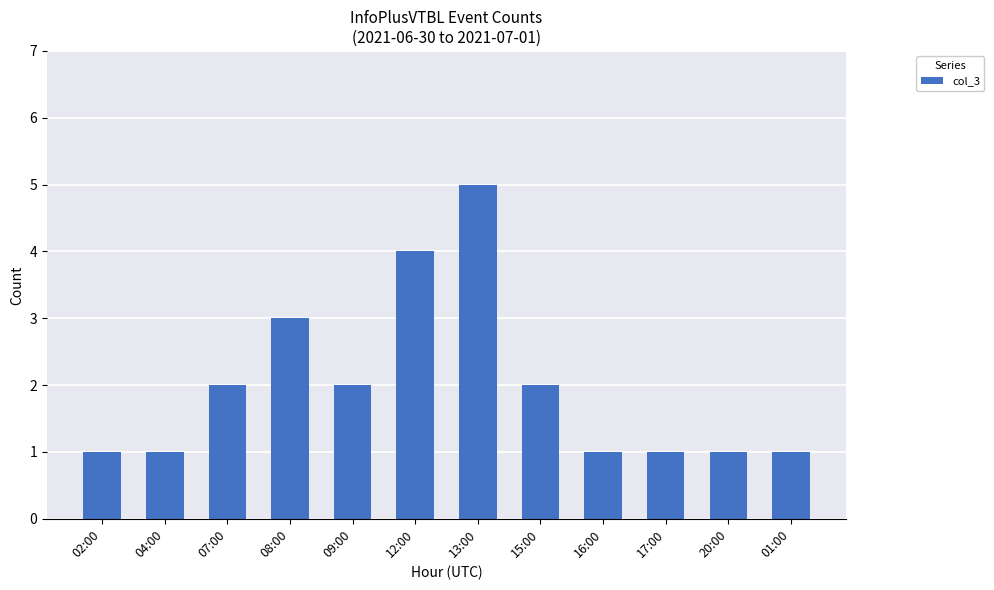

Reading right to left, transcribe all the data shown in this chart.

1	1	1	1	2	5	4	2	3	2	1	1